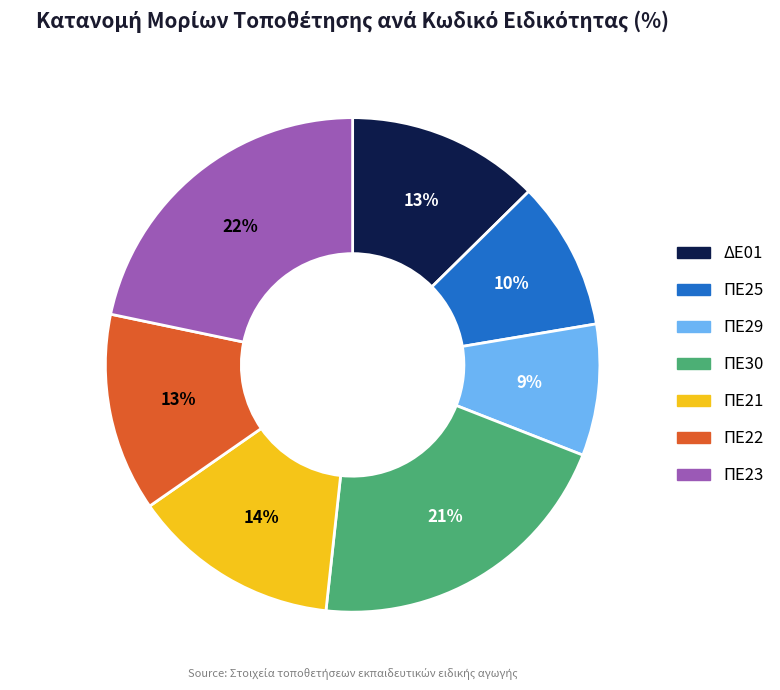

To the nearest percent, what percentage of the pie is ΠΕ29?

9%